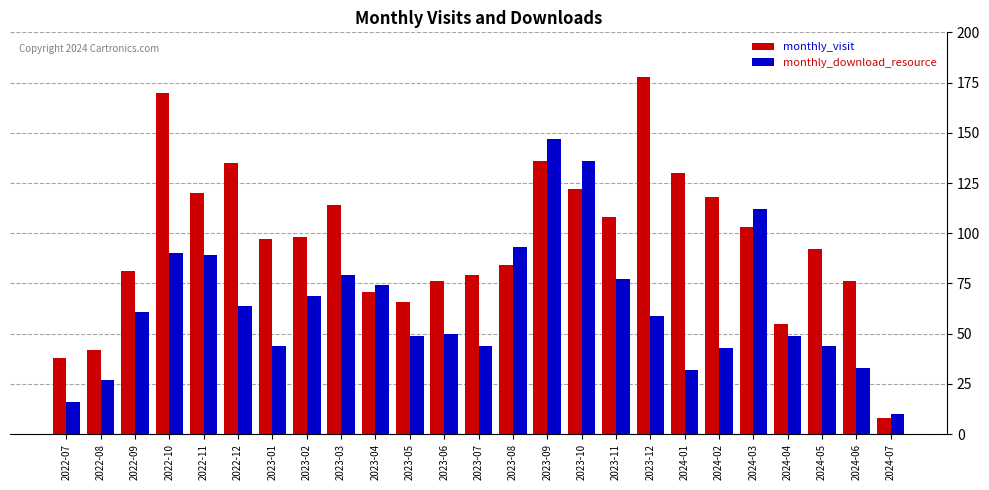

What value does the monthly_download_resource series have at 2023-06, to the nearest 50?

50